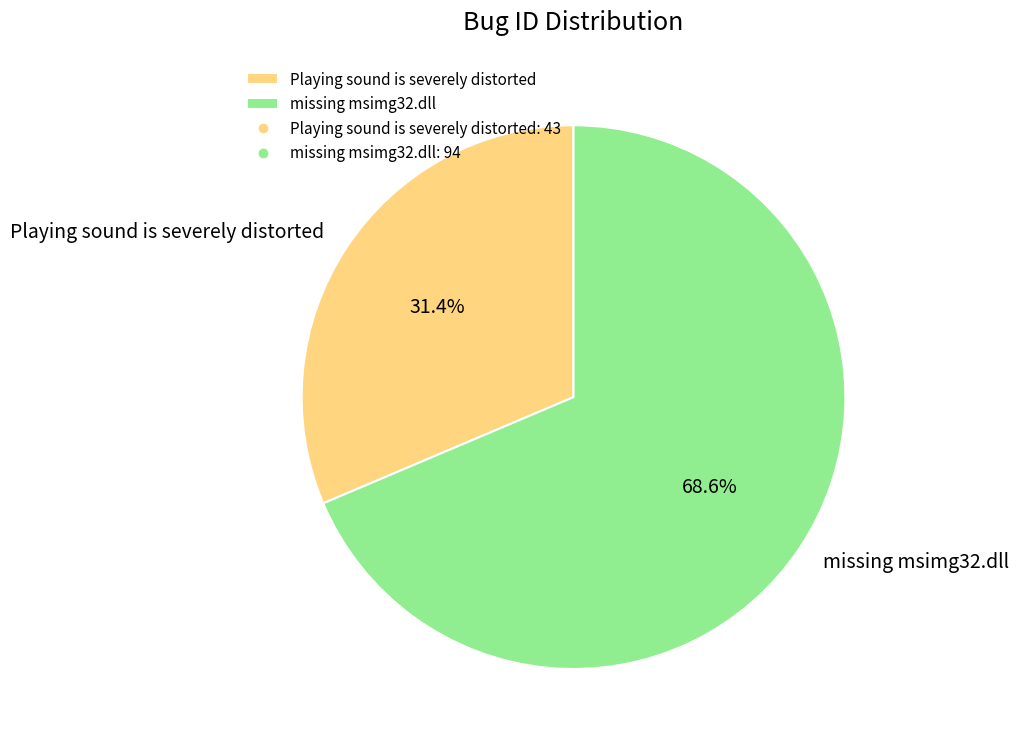

How many slices are in this pie chart?

2